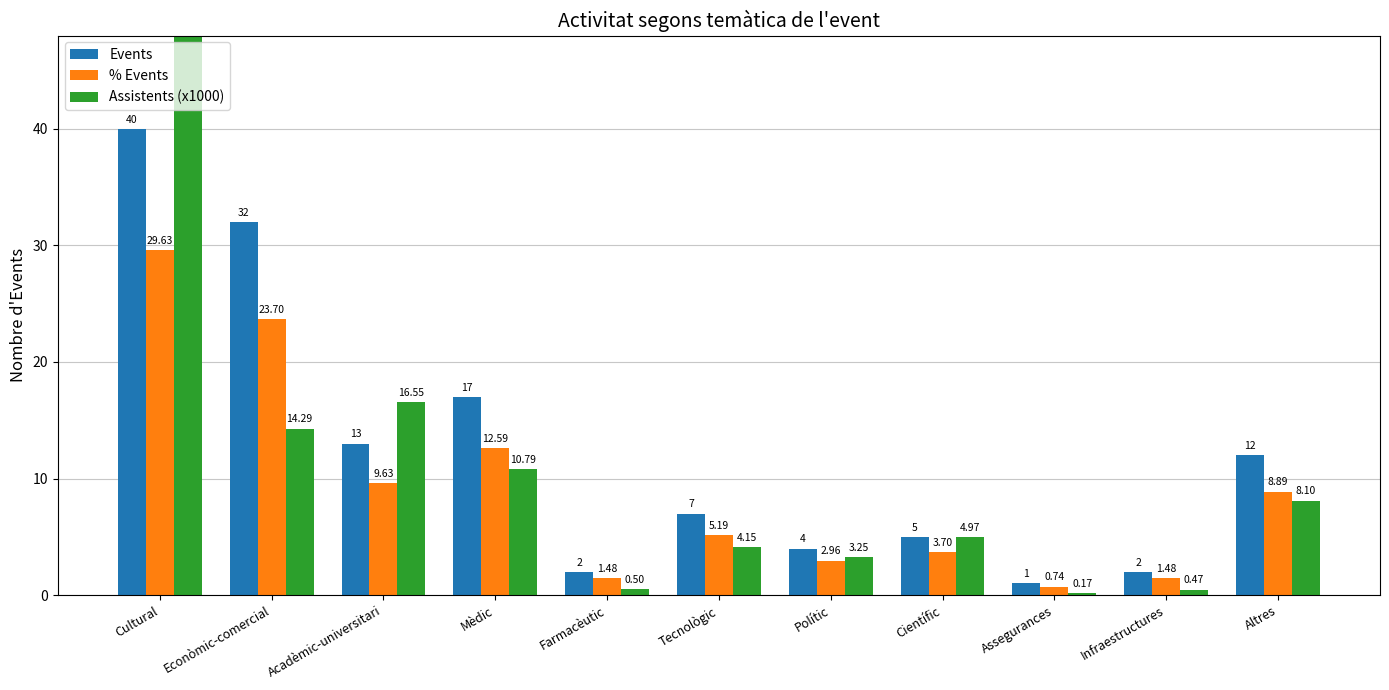

Is it true that % Events equals 1.5 at Farmacèutic?

True